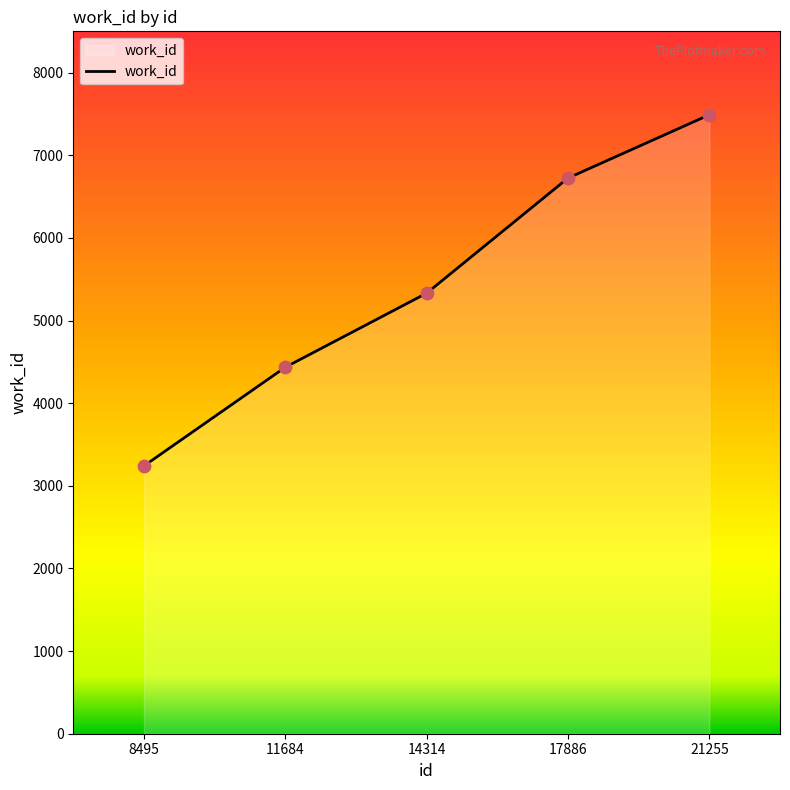

Which has a higher value, 14314 or 11684?

14314